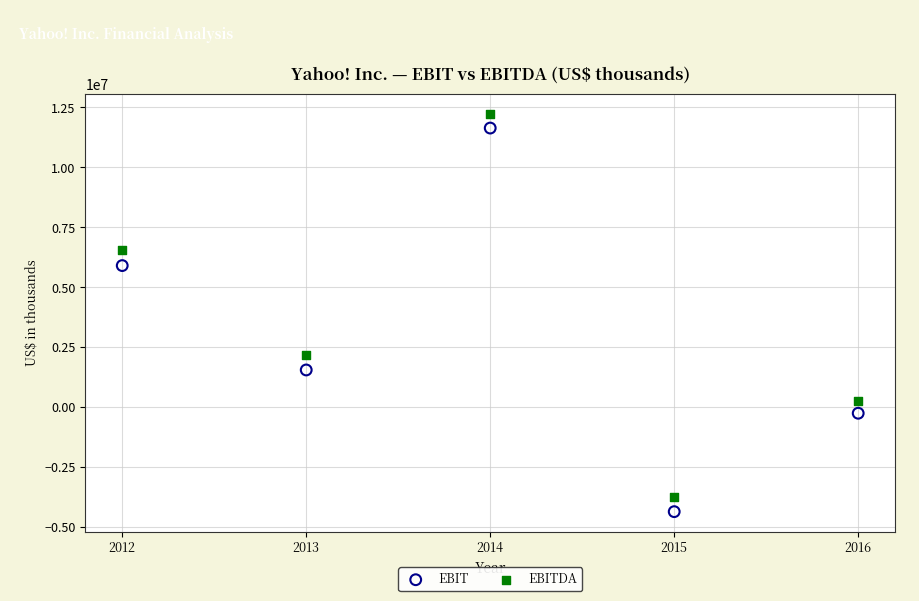

Across all data points, what is the range of Y values (max minus min)?

16614503